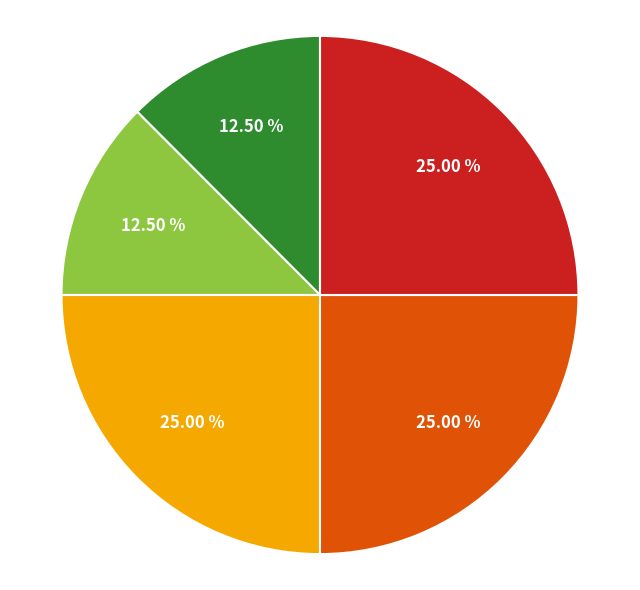

Is there any slice that represents more than half of the pie?

No